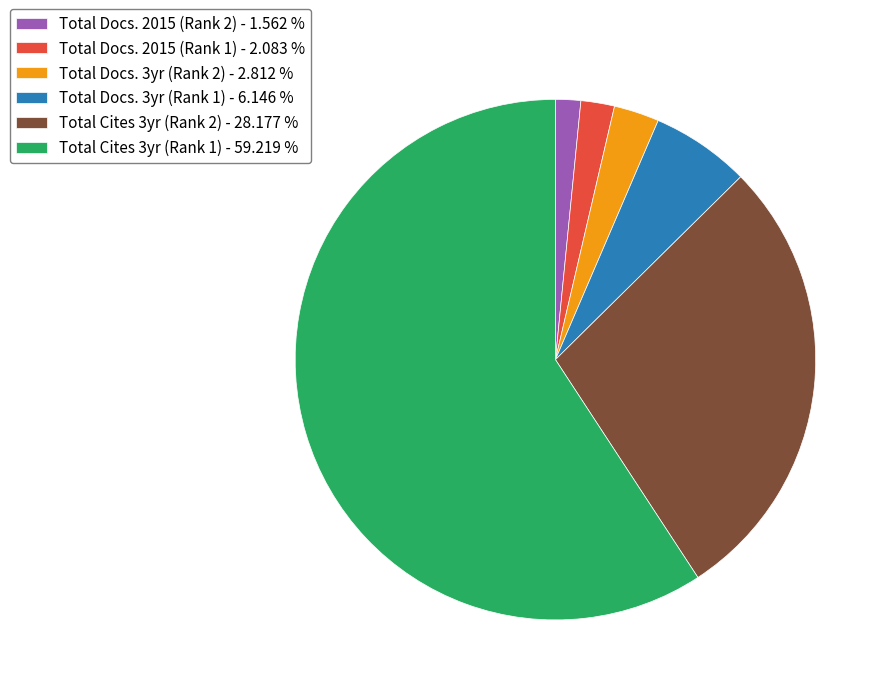

Which slice represents more than half of the pie?

Total Cites 3yr (Rank 1) - 59.219 %